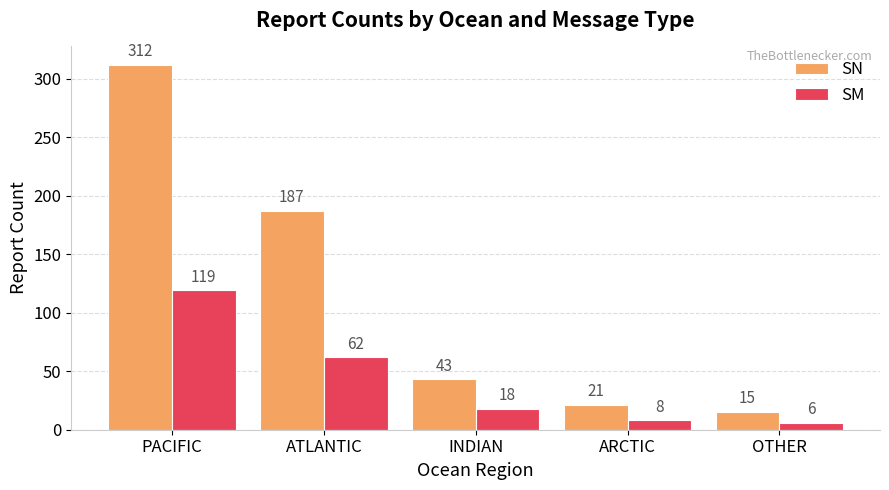

Which series has the largest total across all categories?

SN